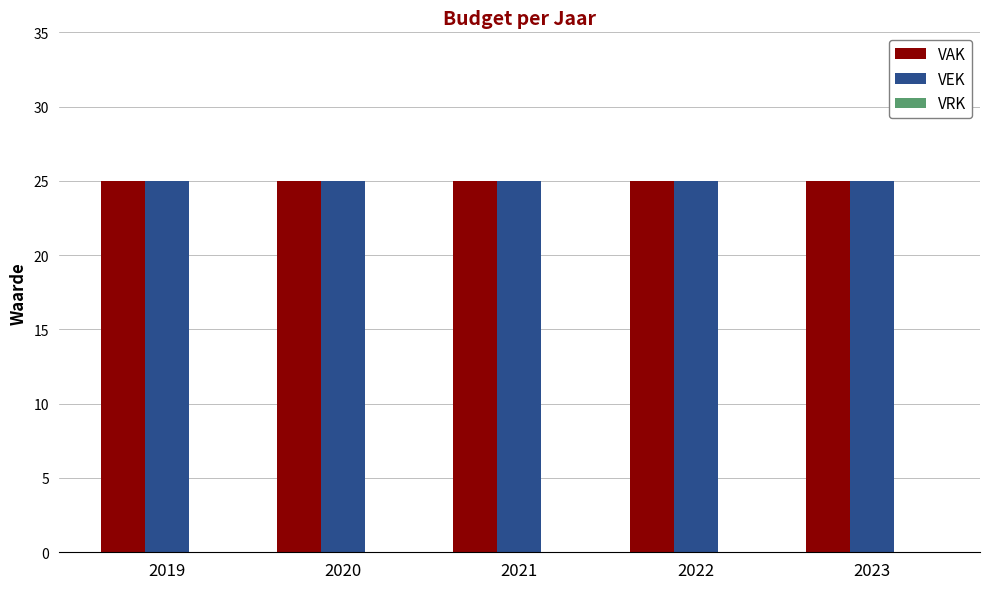

Count the number of categories in the chart.

5